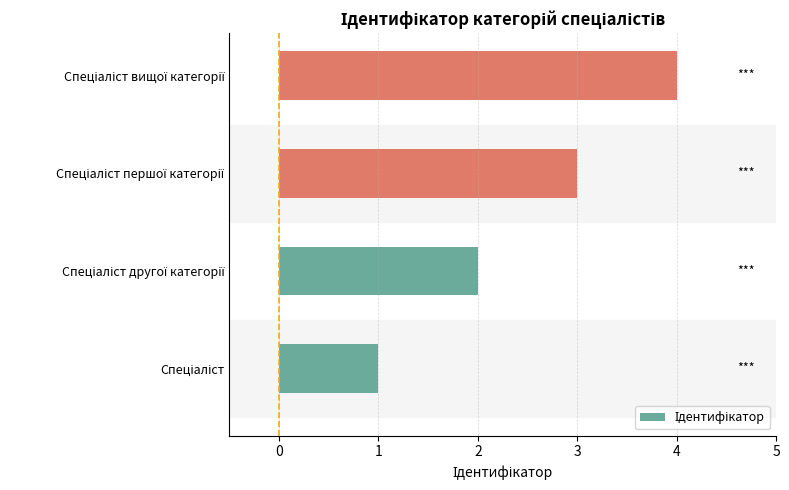

What is the maximum value shown in the chart?

4